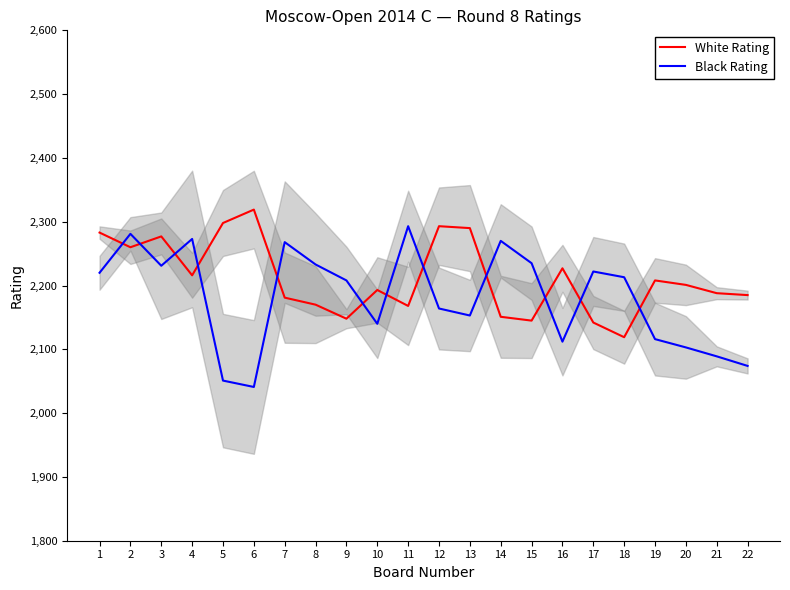

Is the value of White Rating at 11 greater than the value of Black Rating at 6?

Yes